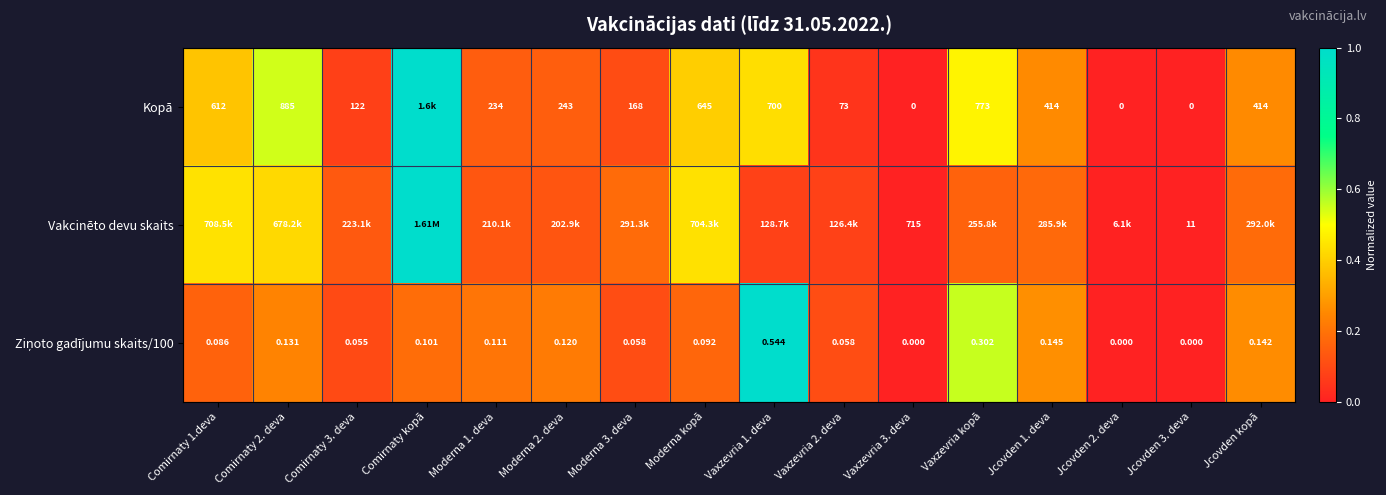

What is the spread (max minus min) of values at Moderna kopā?

0.3